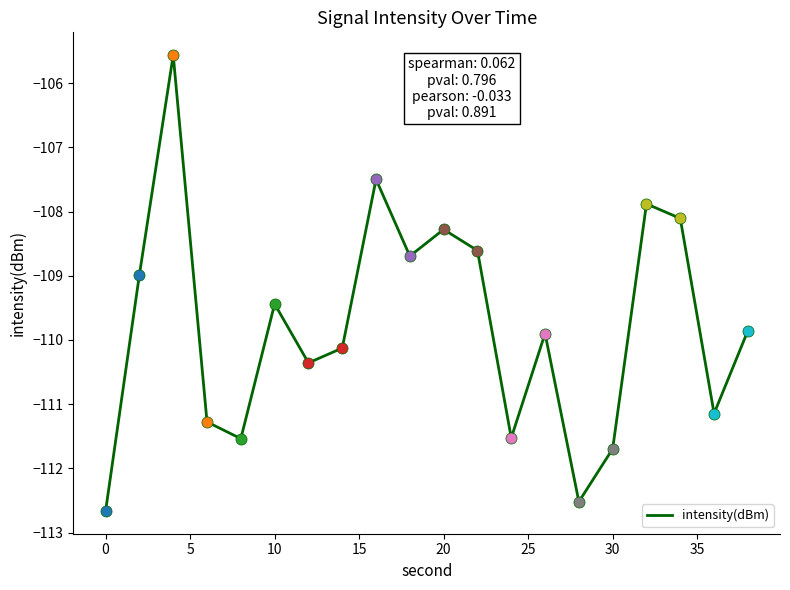

What is the maximum value shown in the chart?

-105.6